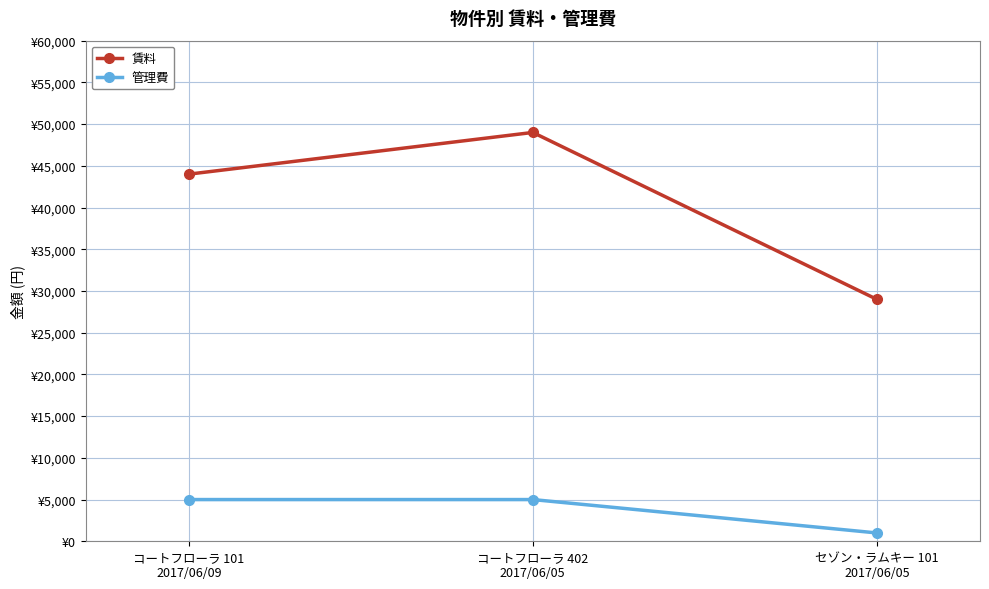

Which series has the largest total across all categories?

賃料